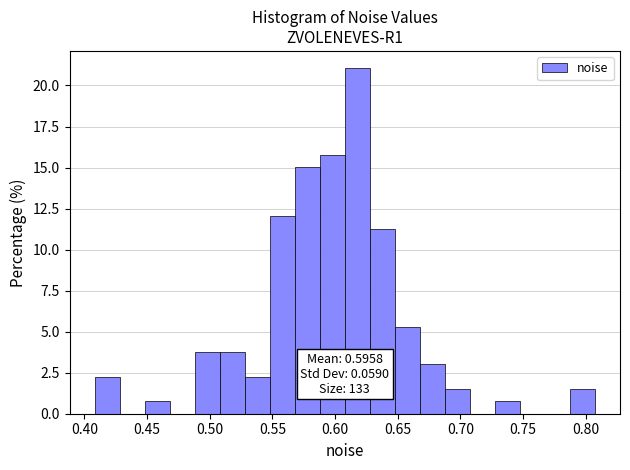

Read against the x-axis, roughly where is the centre of the tallest bar?

0.620